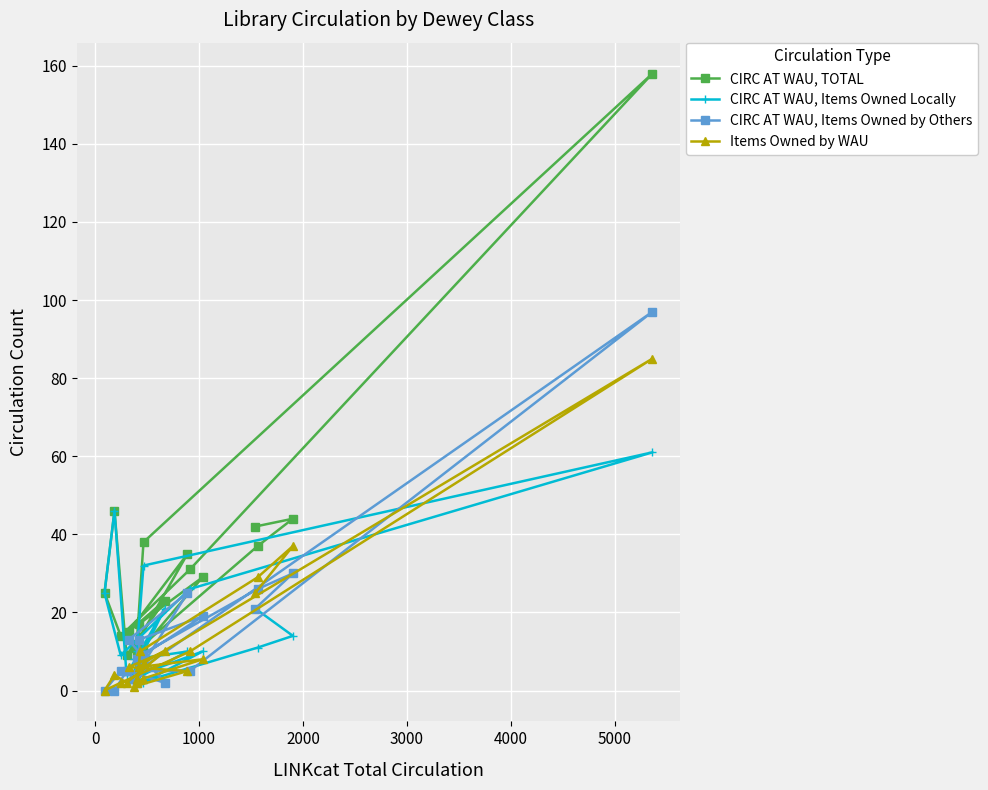

List the series in order of their peak value, lowest first.

CIRC AT WAU, Items Owned Locally, Items Owned by WAU, CIRC AT WAU, Items Owned by Others, CIRC AT WAU, TOTAL